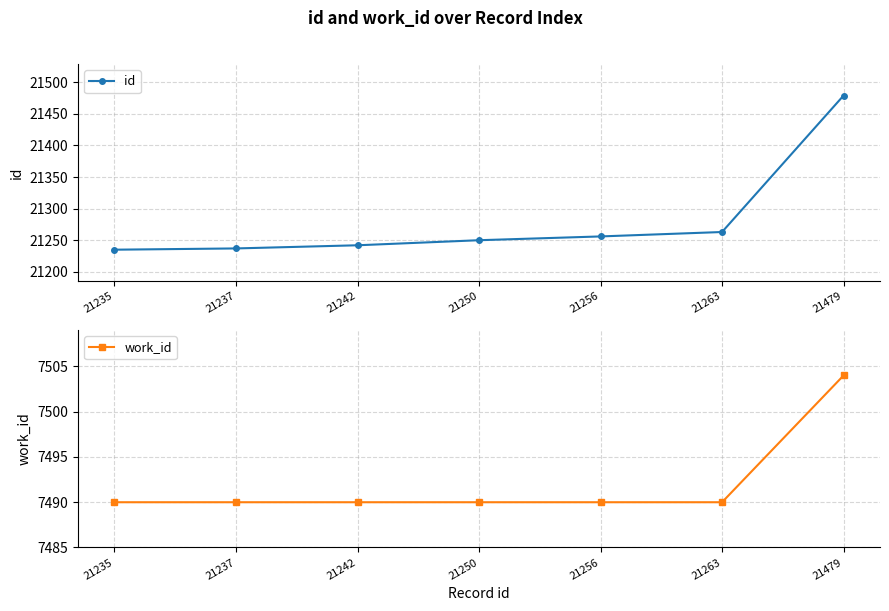

What is the sum of the work_id values at 21235 and 21479?

14994